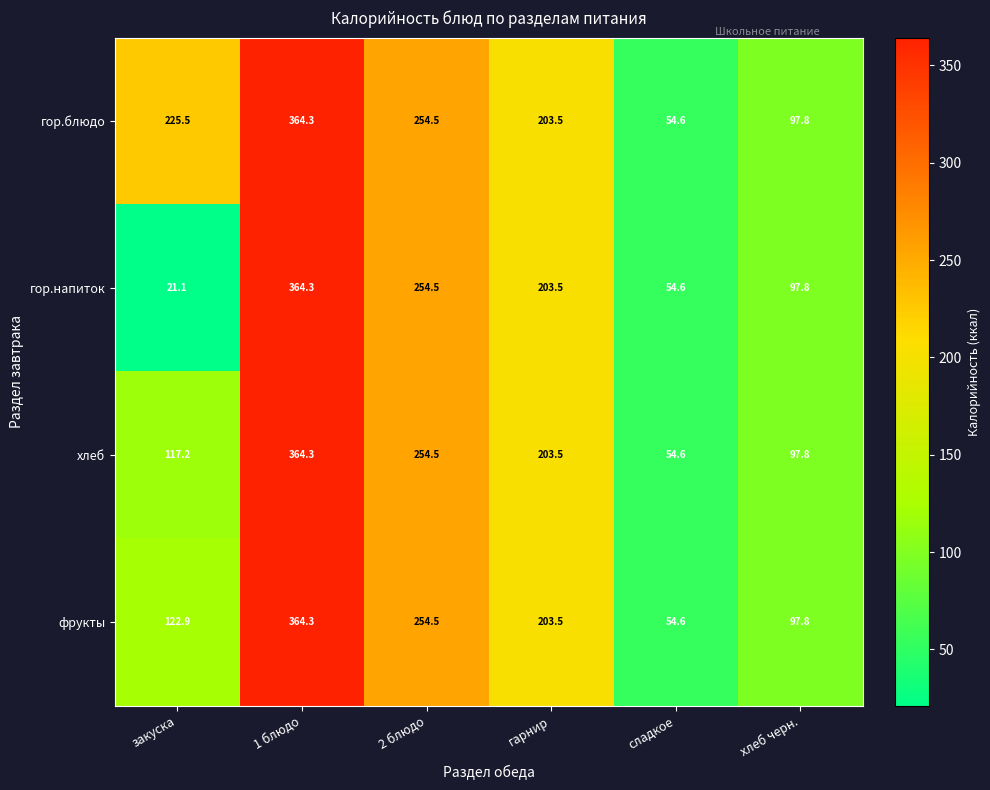

True or false: гор.блюдо has a value of 328.7 at гарнир.

False